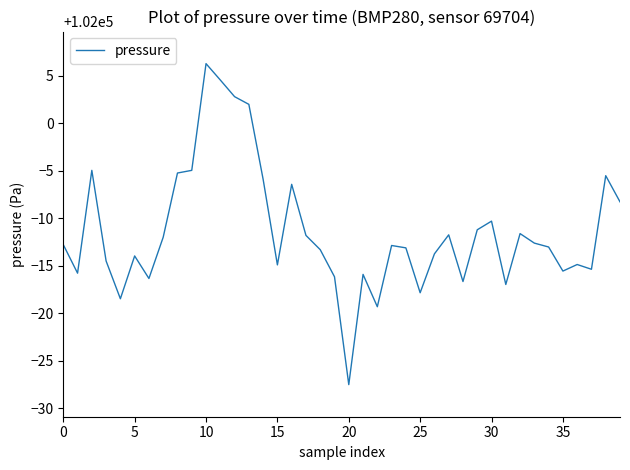

What is the minimum value shown in the chart?

101972.5